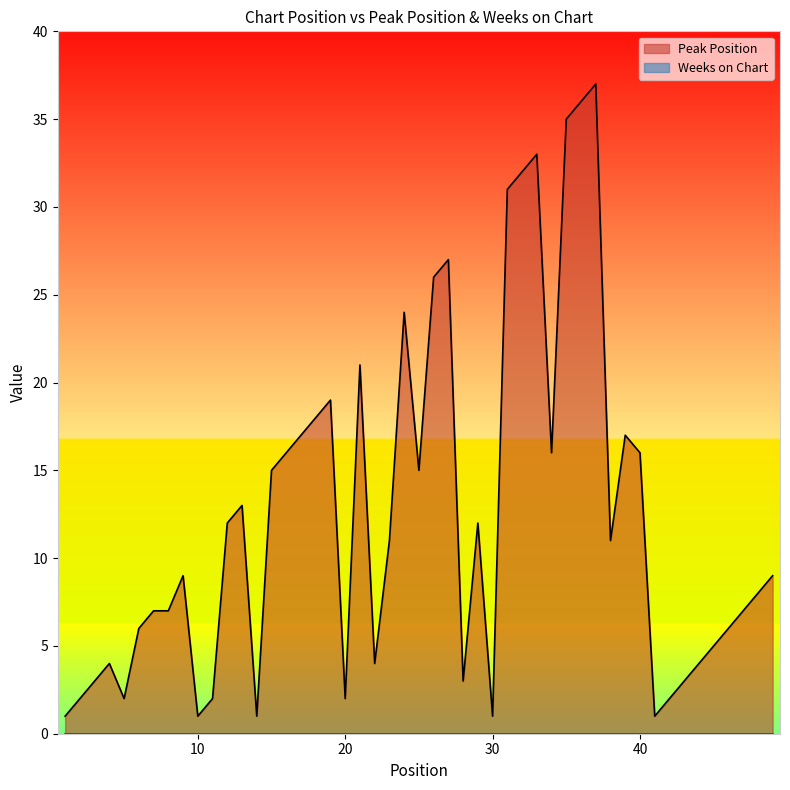

Is it true that Peak Position equals 1 at 30?

True